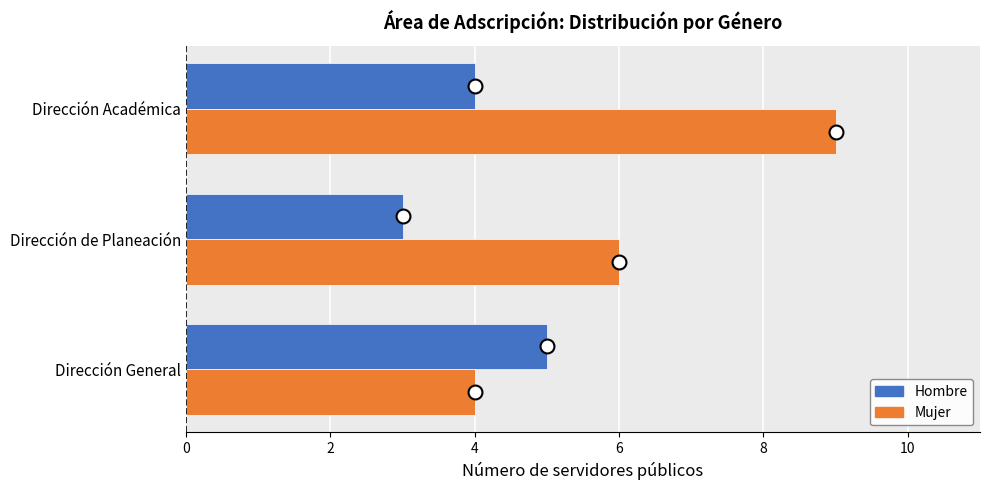

Which series has the largest total across all categories?

Mujer